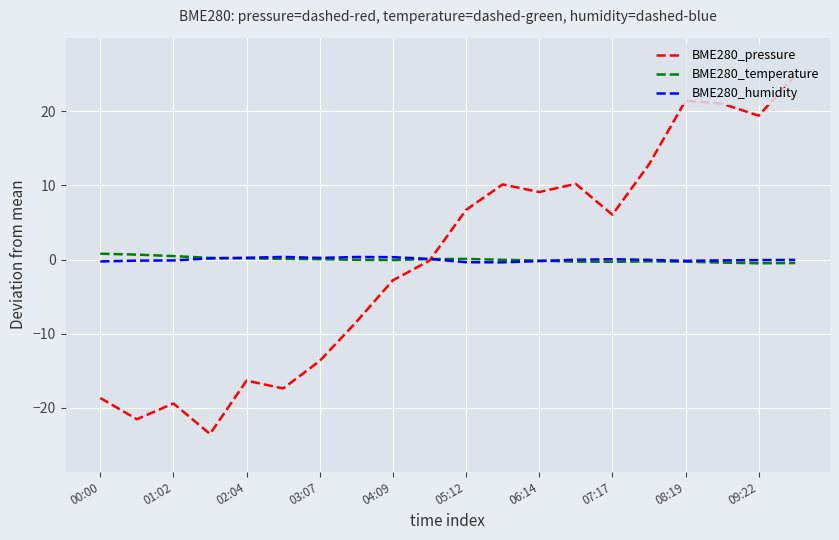

True or false: BME280_pressure has more than 2 interior local peaks.

True